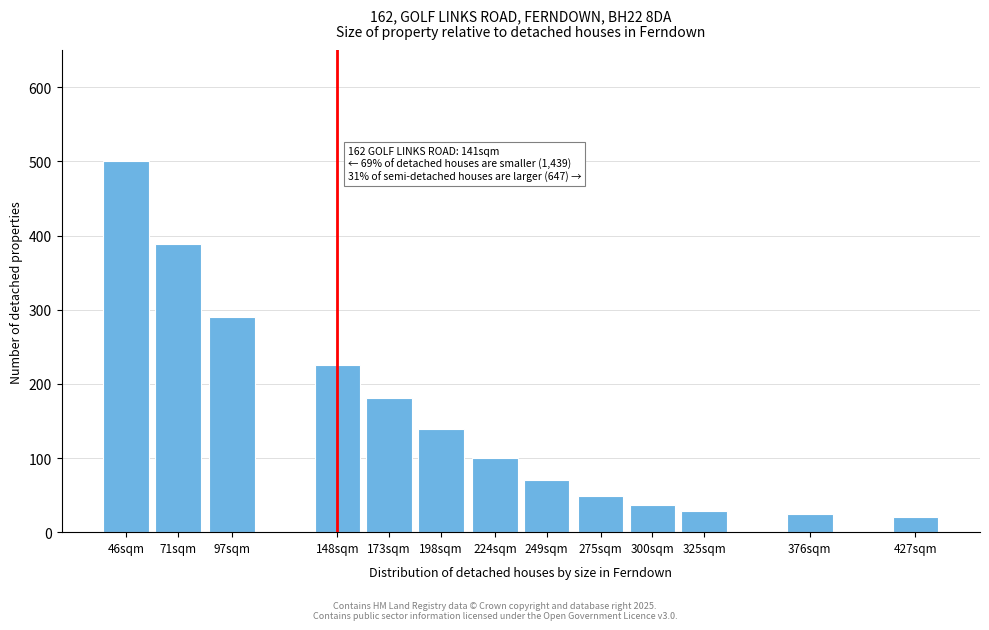

Reading left to right, transcribe all the data shown in this chart.

500	389	290	226	181	139	100	70	49	36	29	24	20